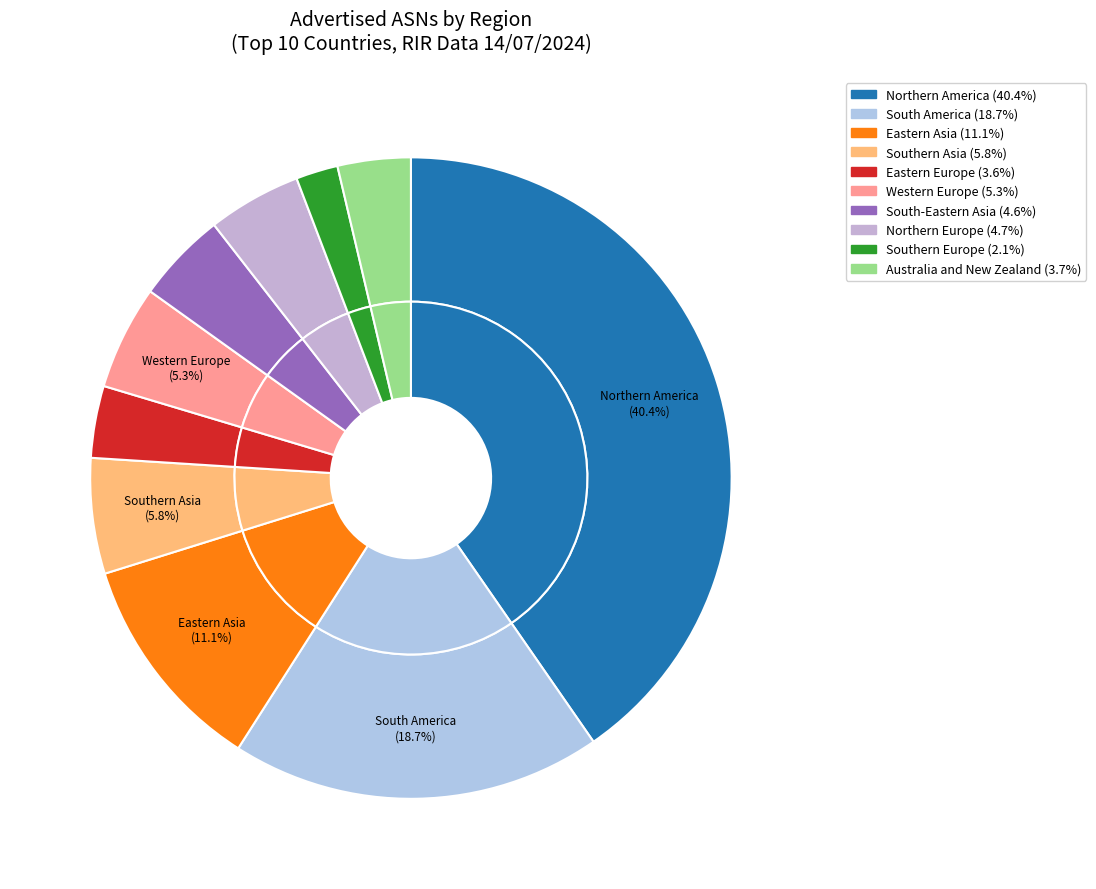

Is it true that Australia and New Zealand is 4% of the pie?

True